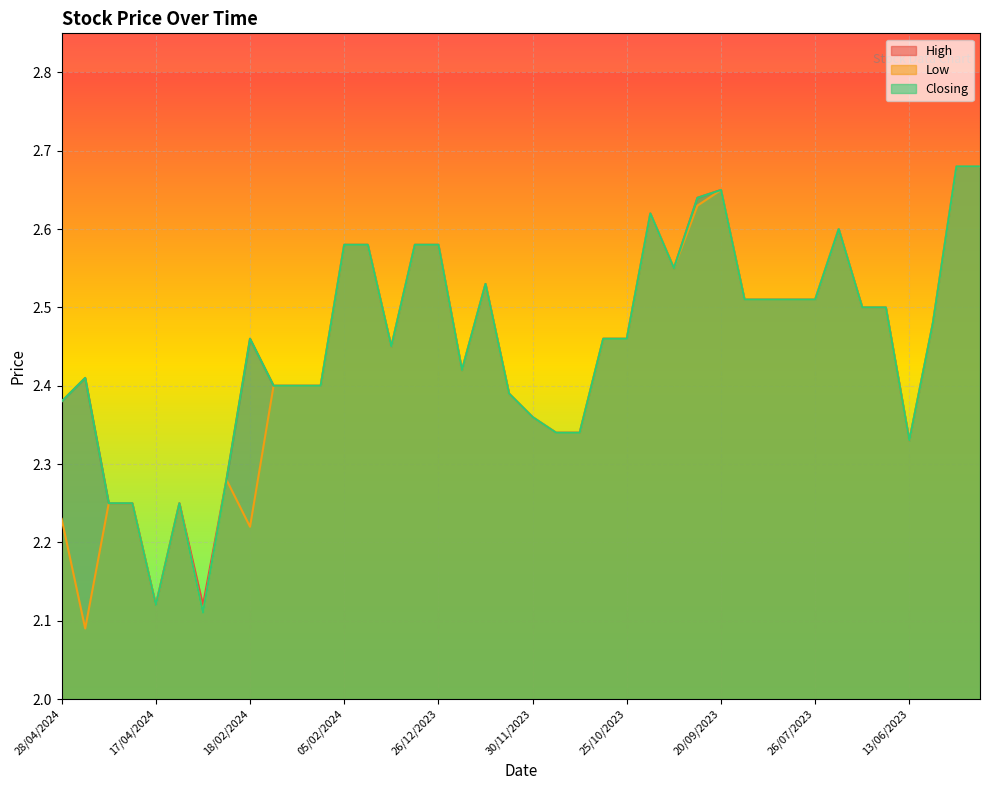

In High, how many points are higher than both neighbors (excluding endpoints)?

7